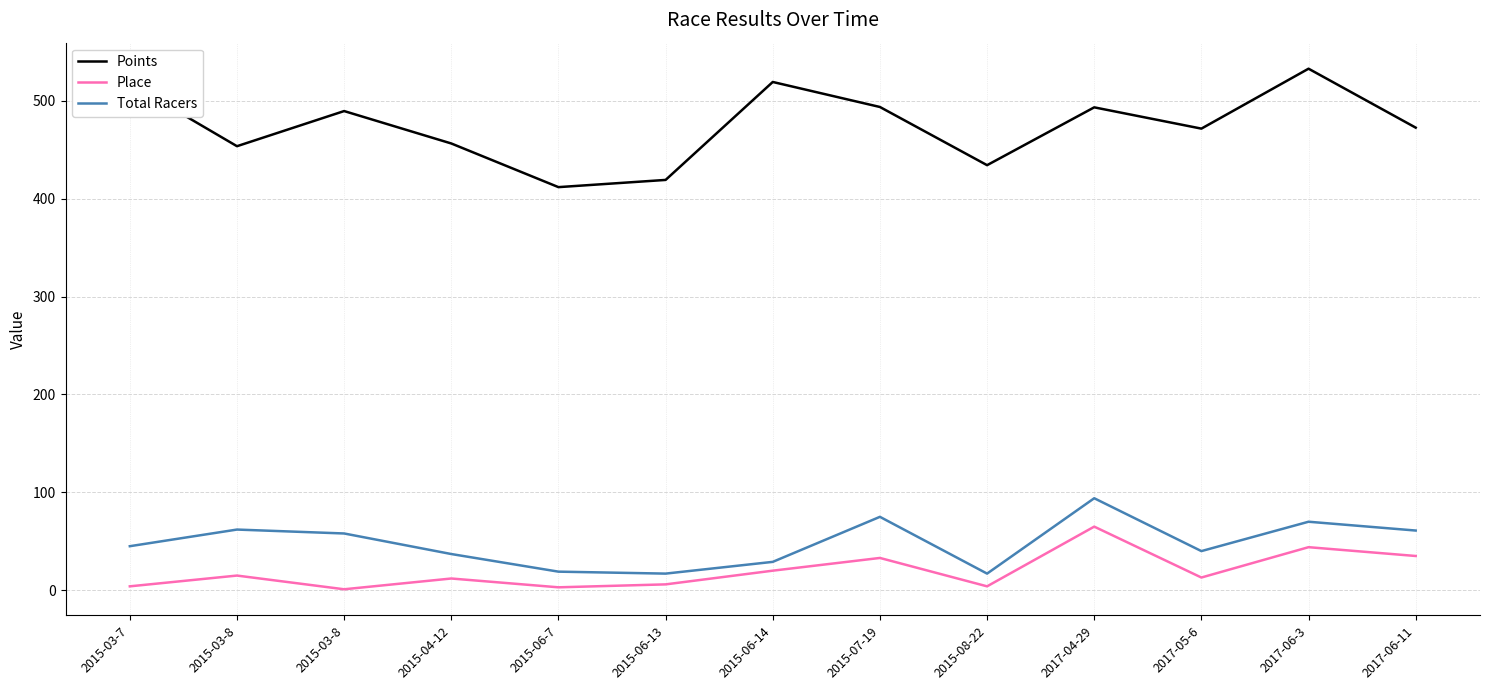

What is the approximate value of Place at 2015-06-14?

20.0